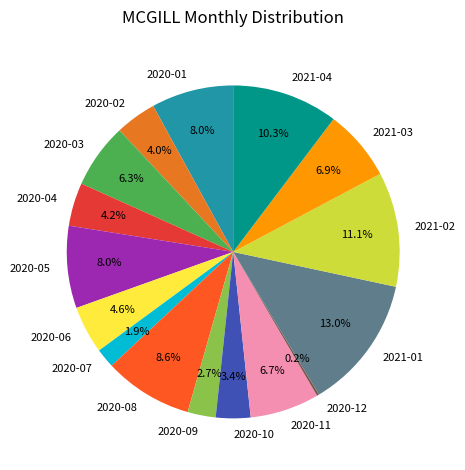

Is there a majority slice in this chart?

No